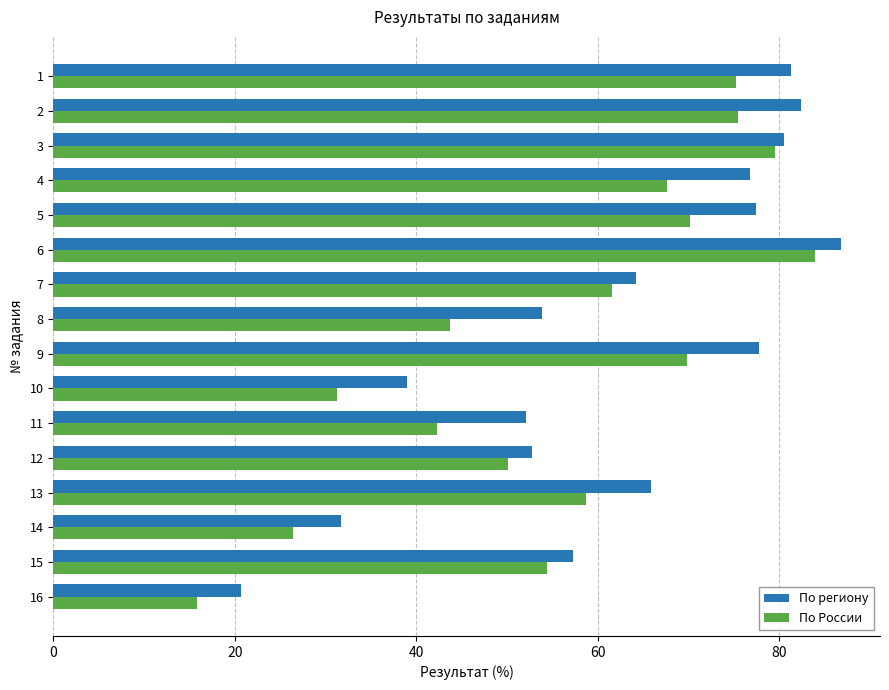

What is the difference between the highest and lowest values at 6?

2.8